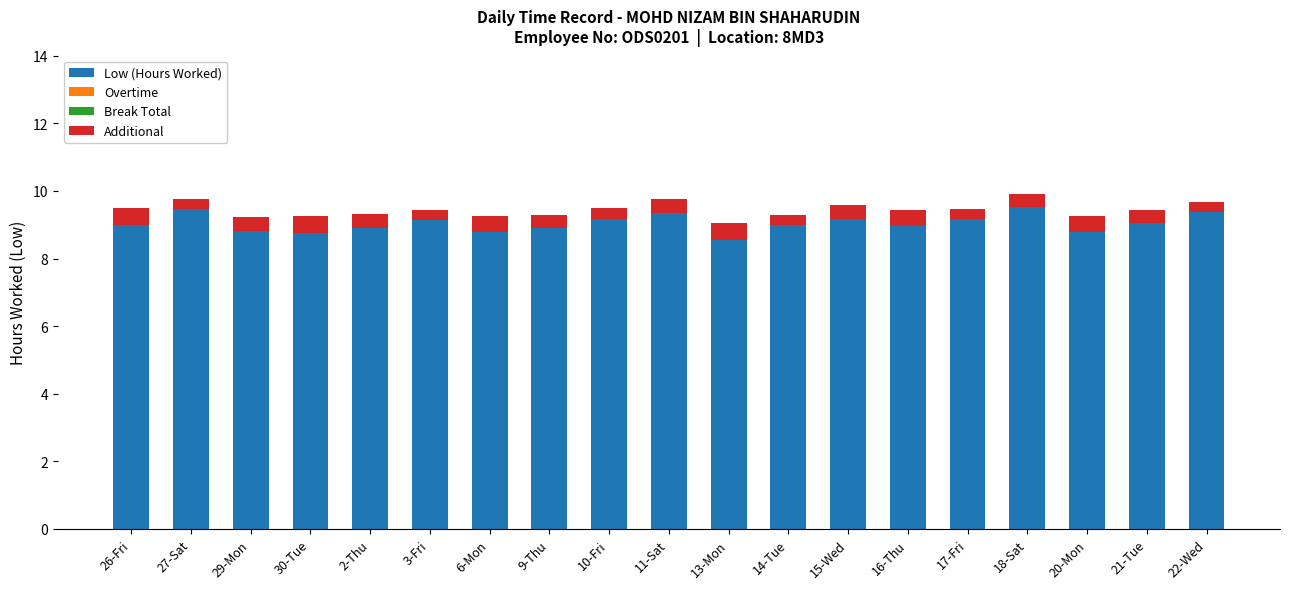

What is the total value across all series at 11-Sat?

9.8